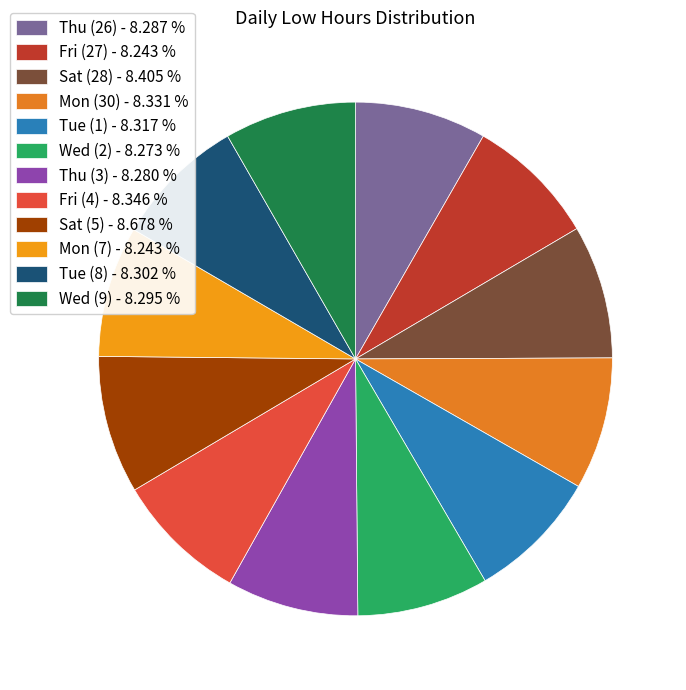

What is the ratio of the value at Thu (26) to the value at Fri (4)?

1.0